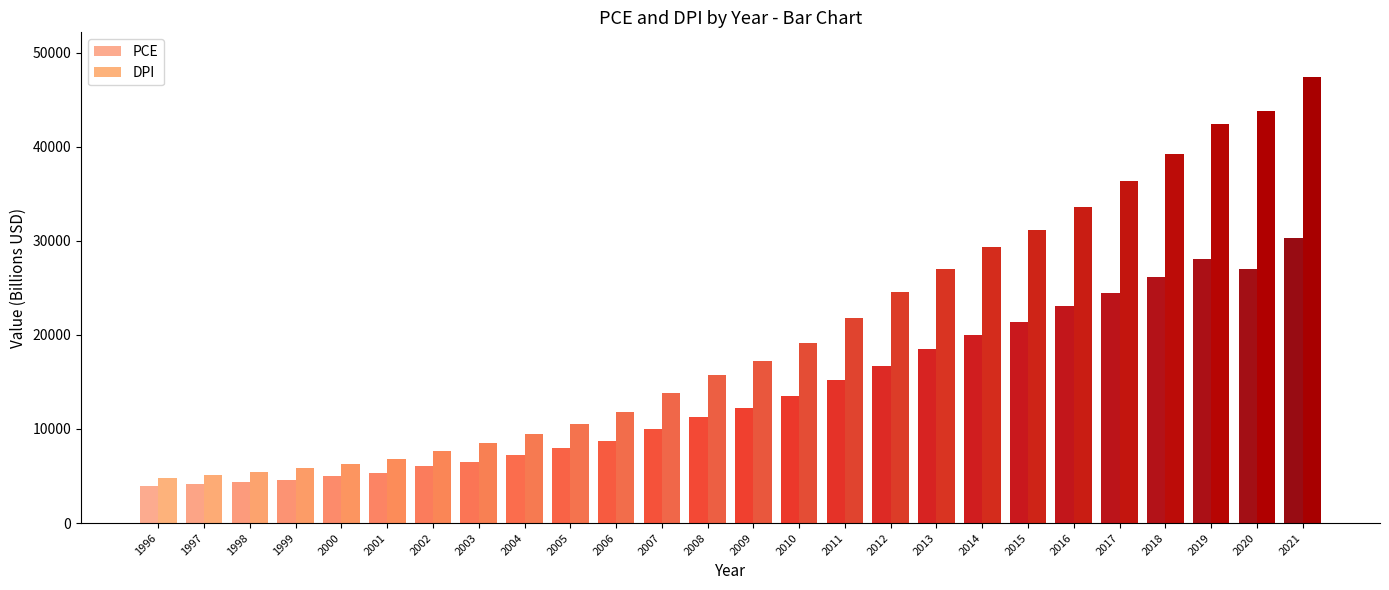

Which series changed the most between 2008 and 2012?

DPI